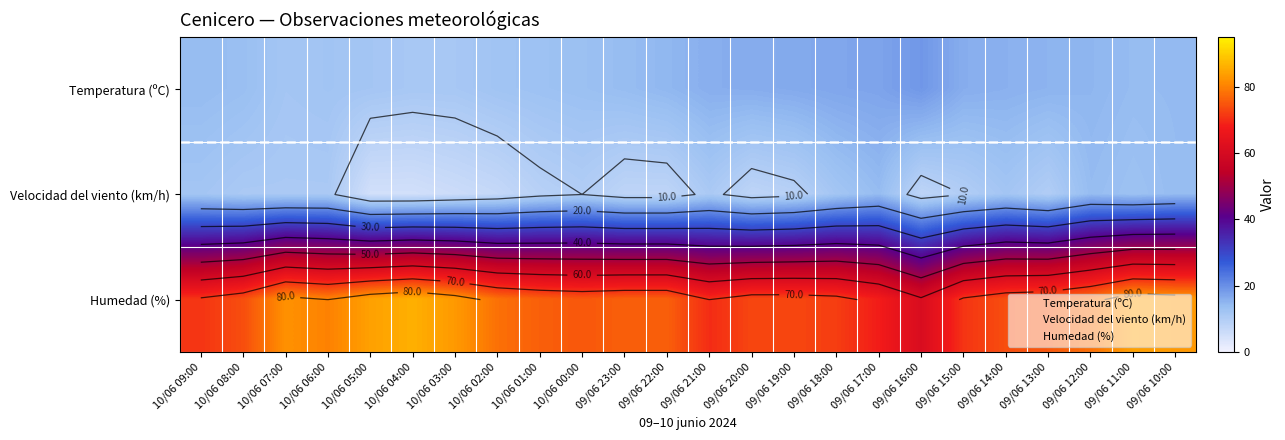

Where does the Temperatura (ºC) series first go above 14?

10/06 09:00